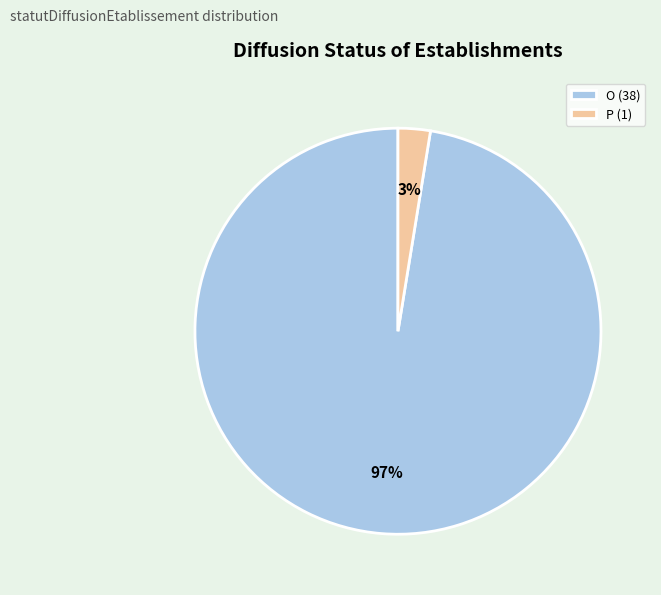

Is there any slice that represents more than half of the pie?

Yes